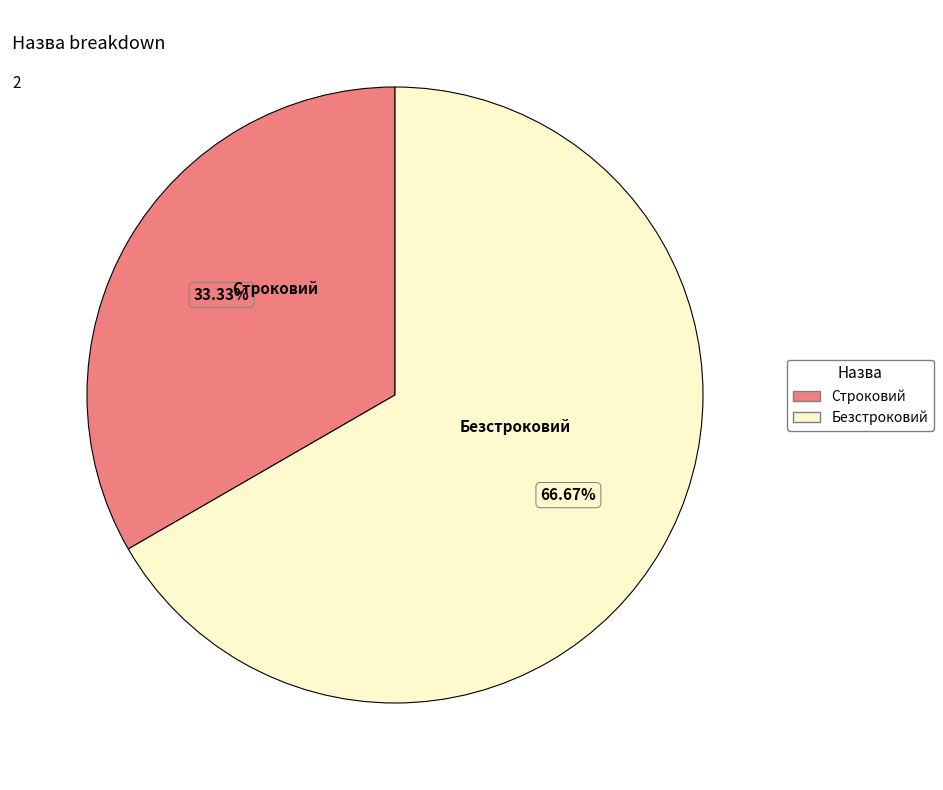

The Строковий slice represents 33% of the pie. True or false?

True